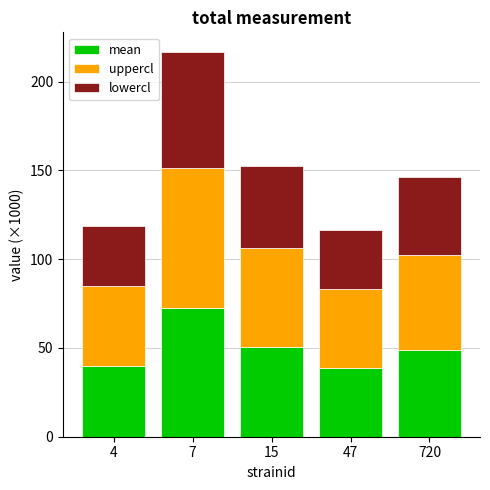

What is the maximum value for mean?

72.3